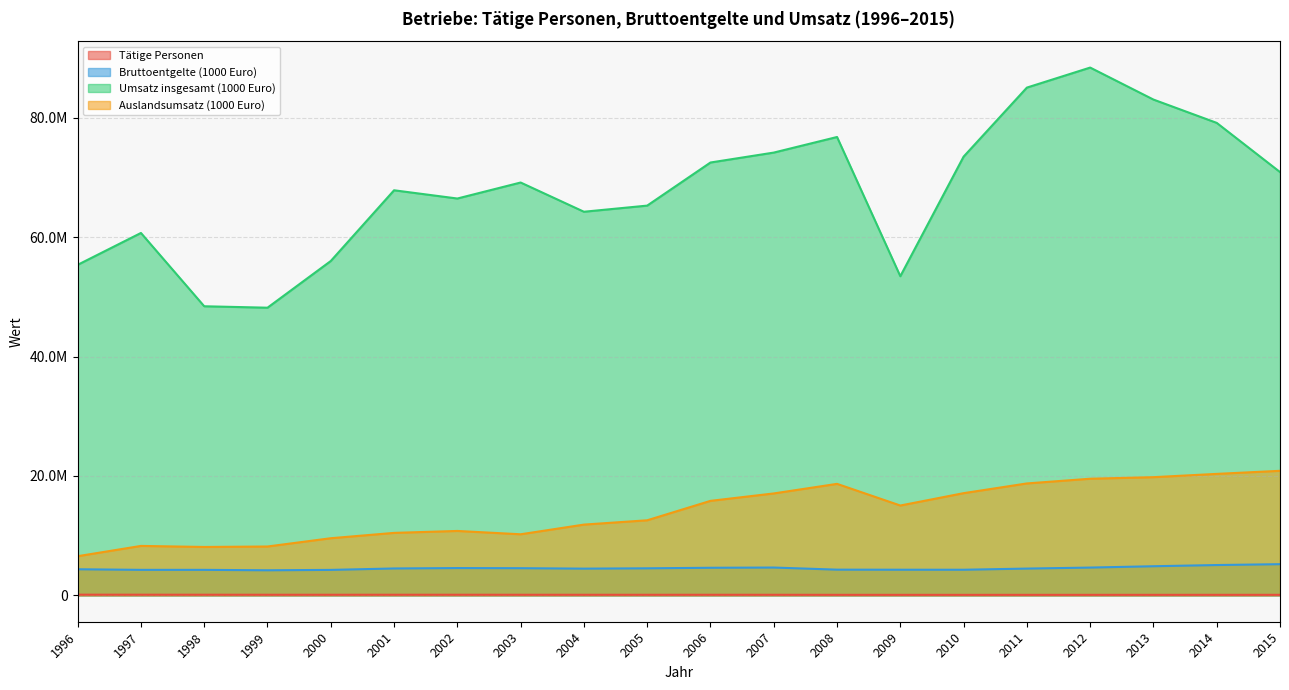

What is the maximum value for Bruttoentgelte (1000 Euro)?

5219781